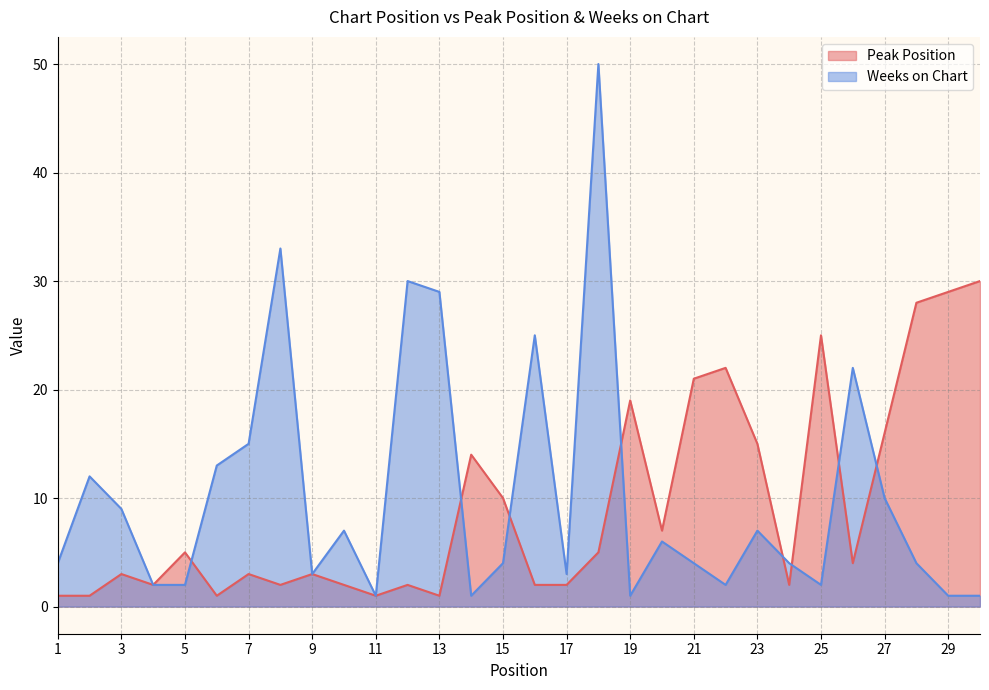

What is the maximum value for Peak Position?

30